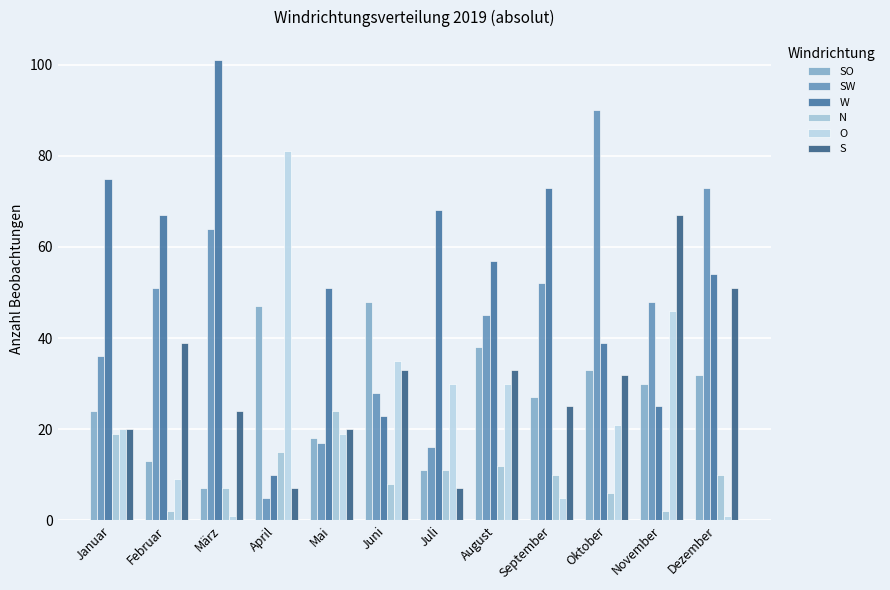

What is the difference between the maximum and minimum values in the W series?

91